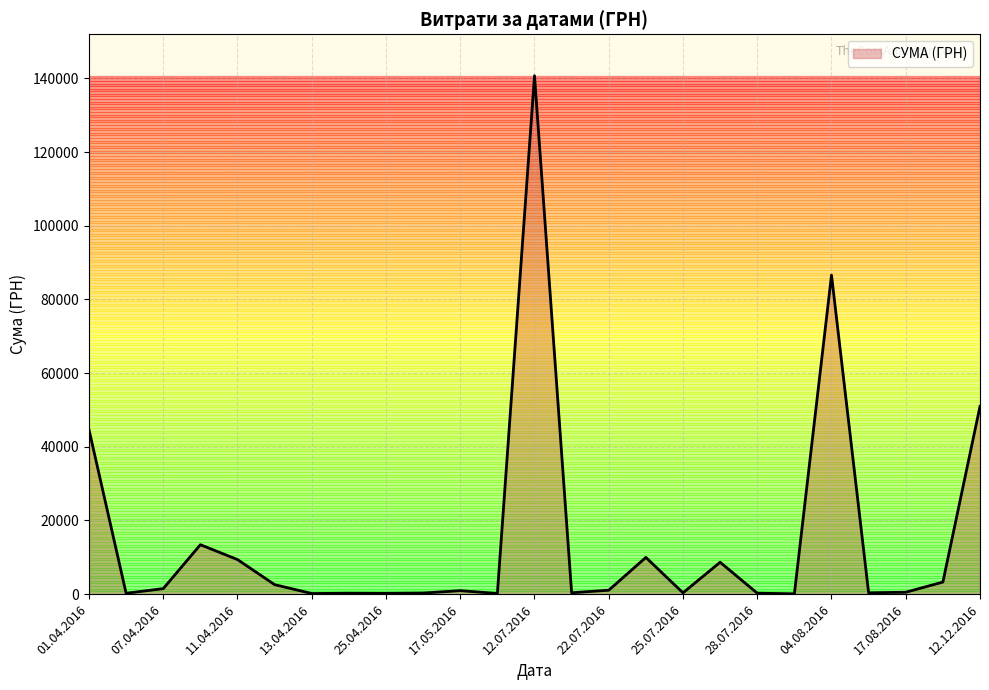

What is the greatest value displayed?

140706.2